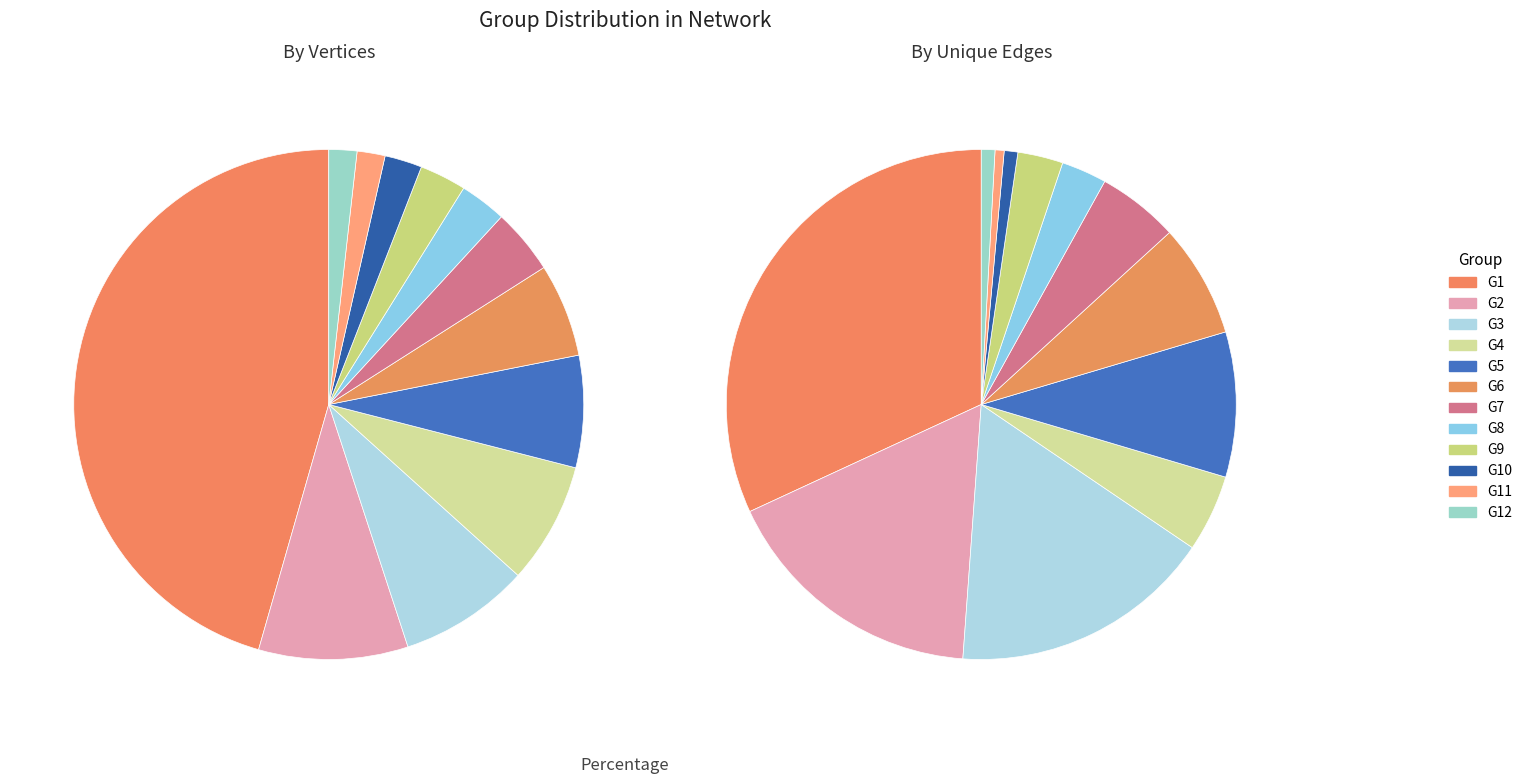

Count the number of slices in the pie.

12